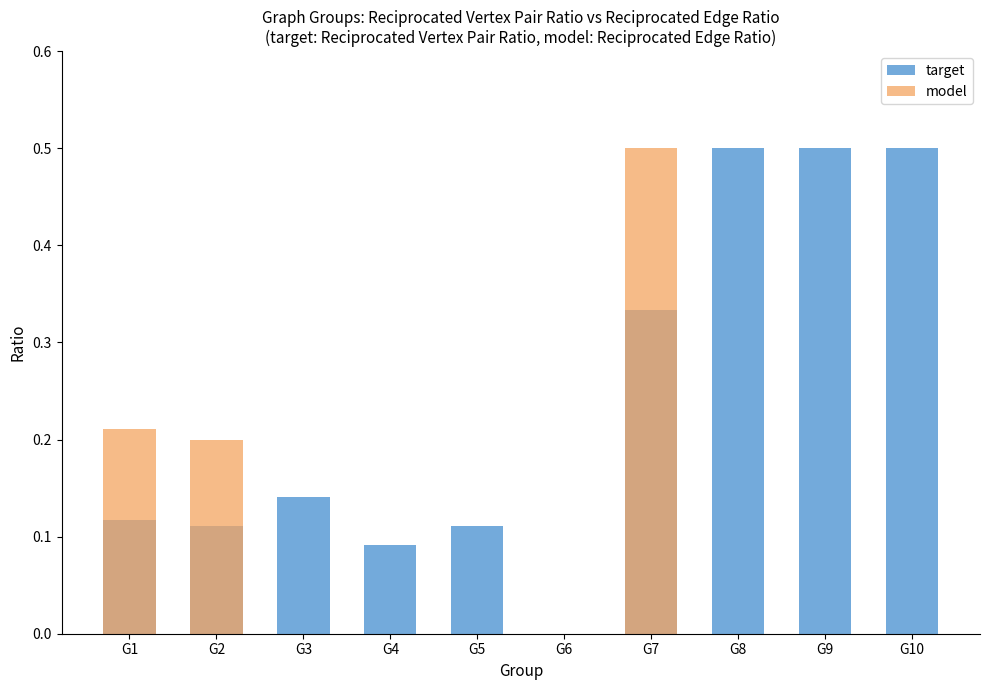

Count the number of categories in the chart.

10